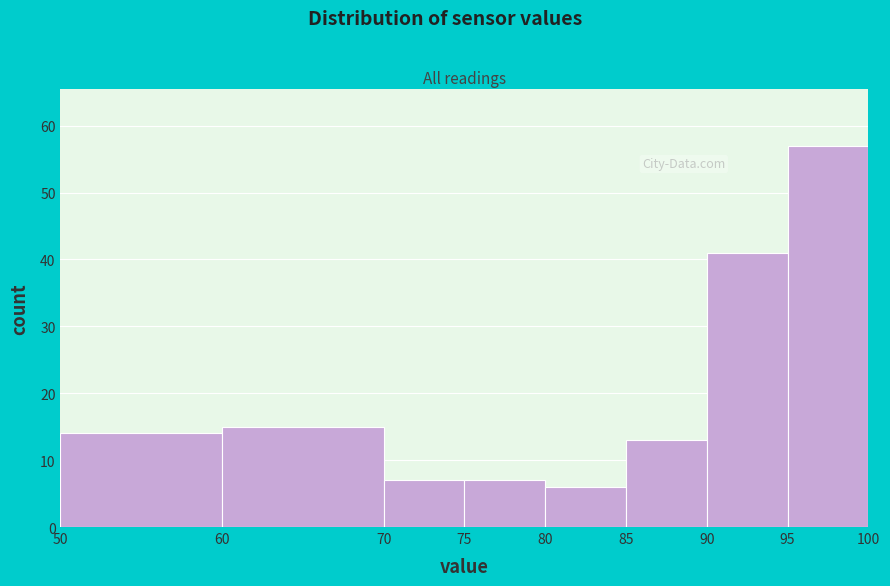

Over which range of the x-axis is the bar tallest?

95 to 100